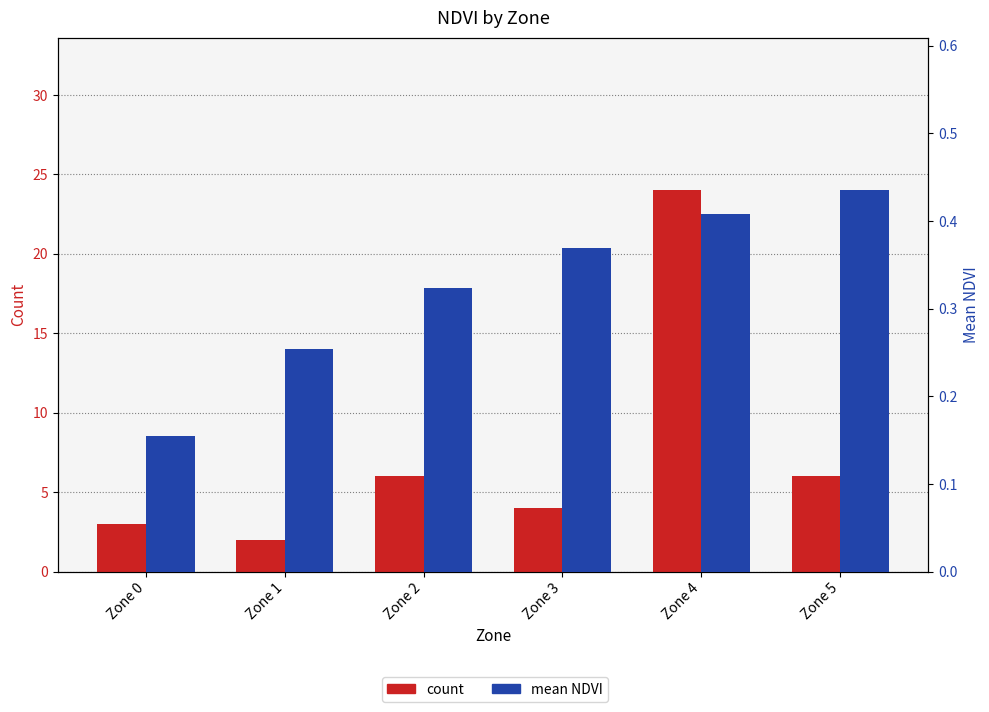

Is it true that mean NDVI equals 0.3 at Zone 1?

True